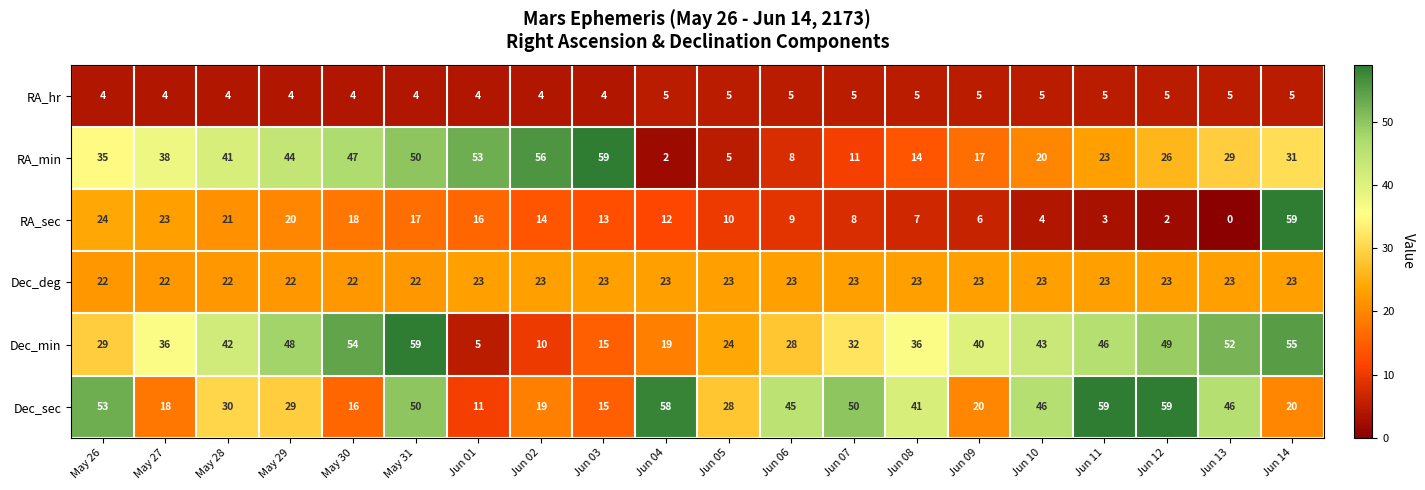

Which category has the lowest value in the RA_sec series?

Jun 13